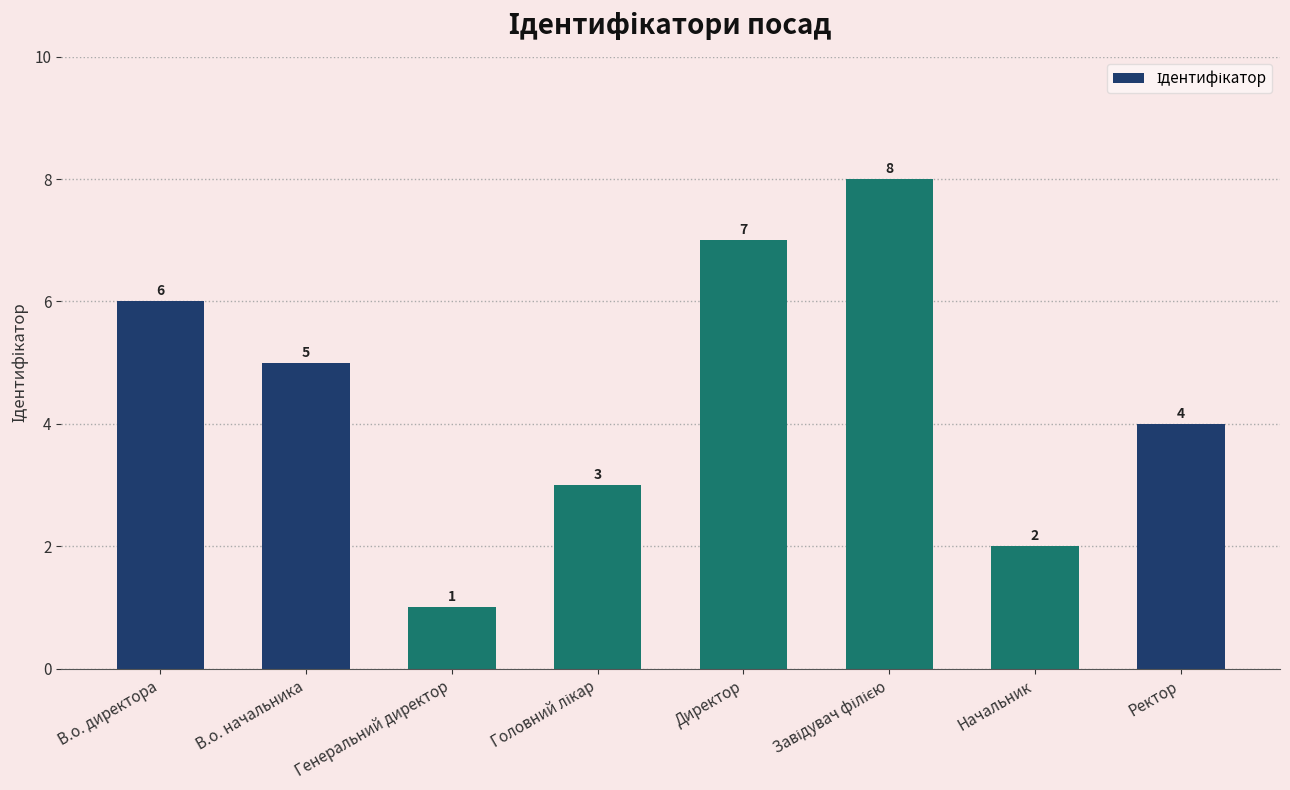

True or false: the data shows 7 at Директор.

True